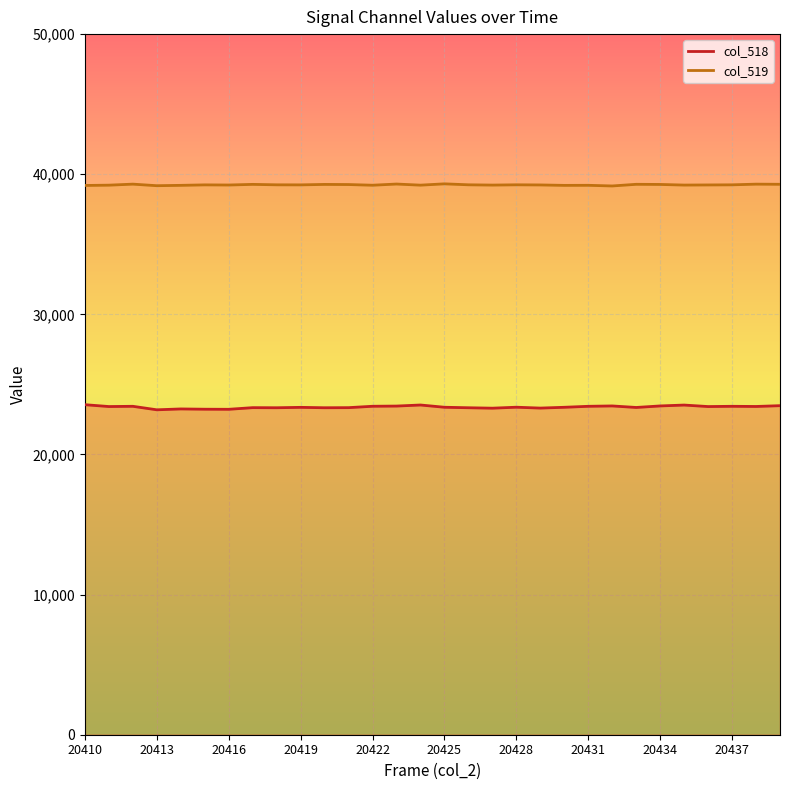

List the labels in order of col_519 value, largest first.

20425, 20423, 20412, 20438, 20439, 20433, 20417, 20420, 20434, 20421, 20426, 20428, 20418, 20437, 20415, 20419, 20429, 20436, 20416, 20435, 20427, 20424, 20411, 20422, 20431, 20414, 20430, 20410, 20413, 20432